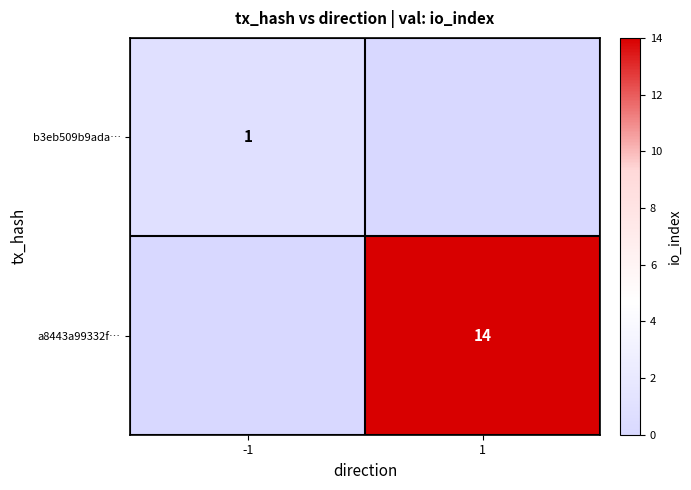

Is the value of b3eb509b9ada… at -1 greater than the value of a8443a99332f… at 1?

No